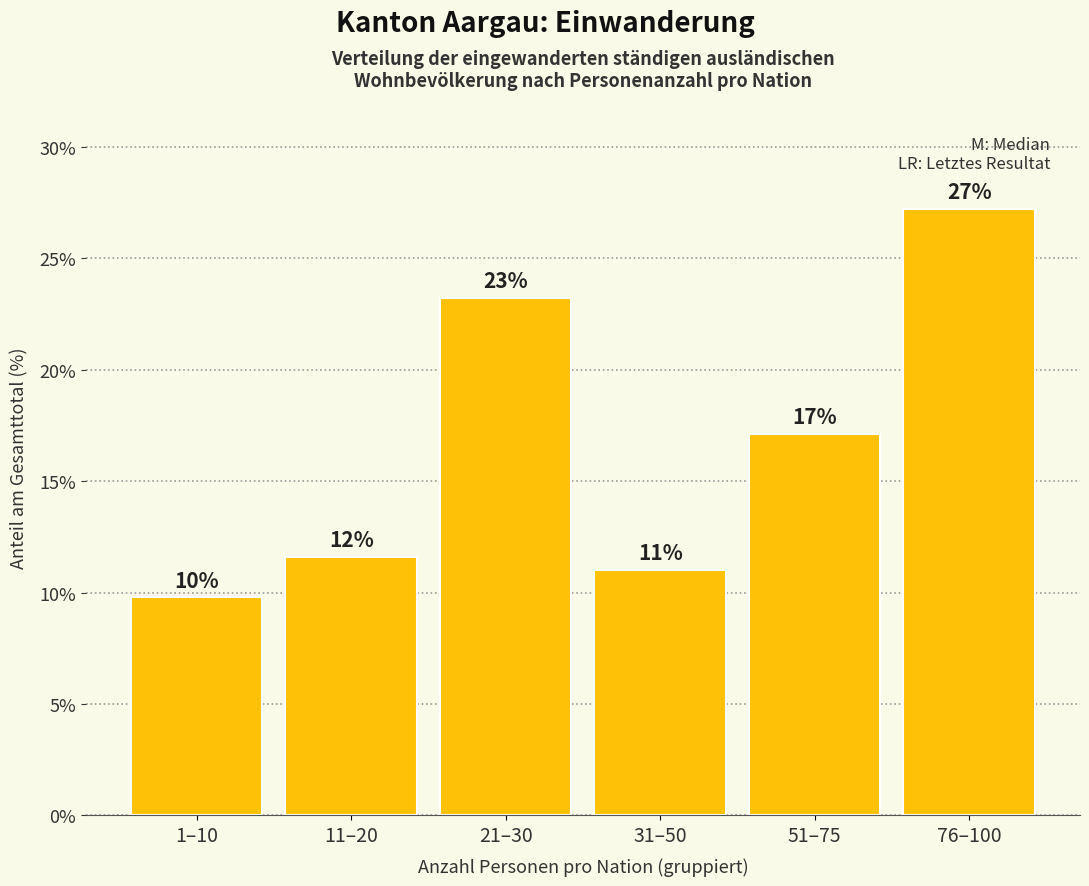

Are the bars horizontal?

No